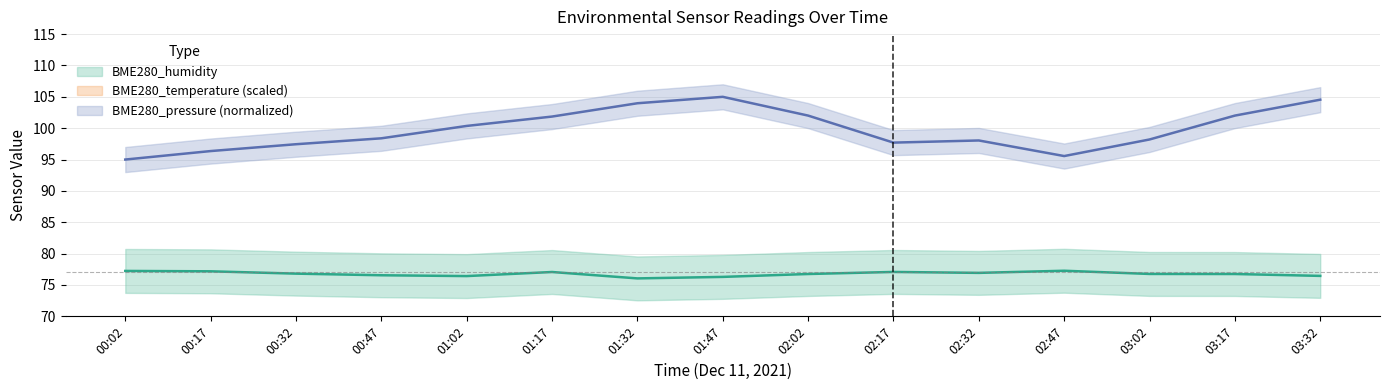

What value does the BME280_humidity series have at 01:32?

76.0